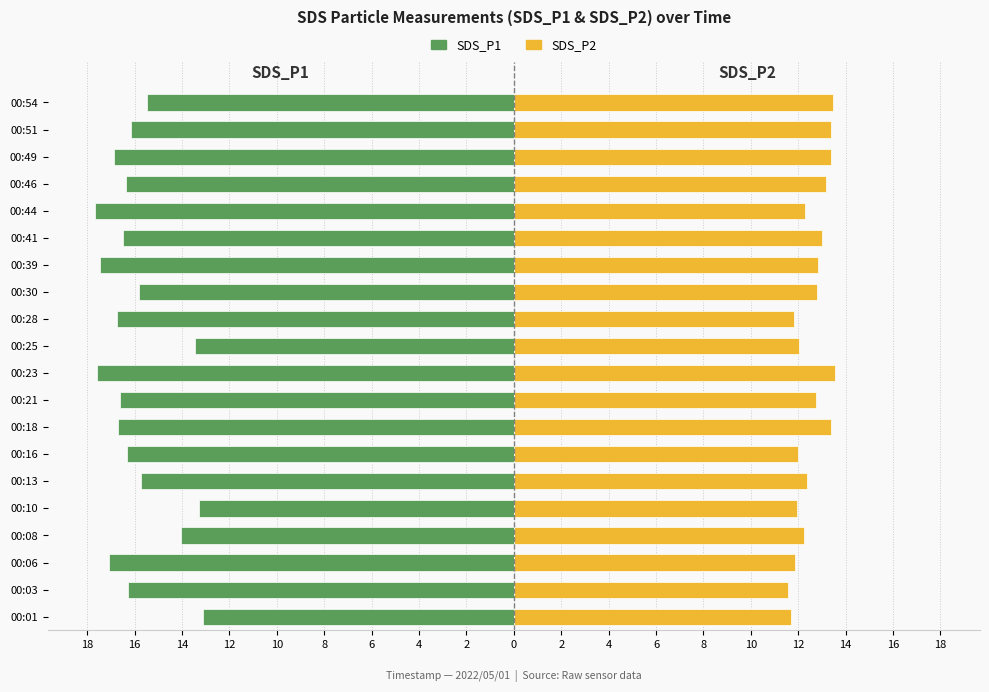

At how many categories does at least one series exceed -8?

20